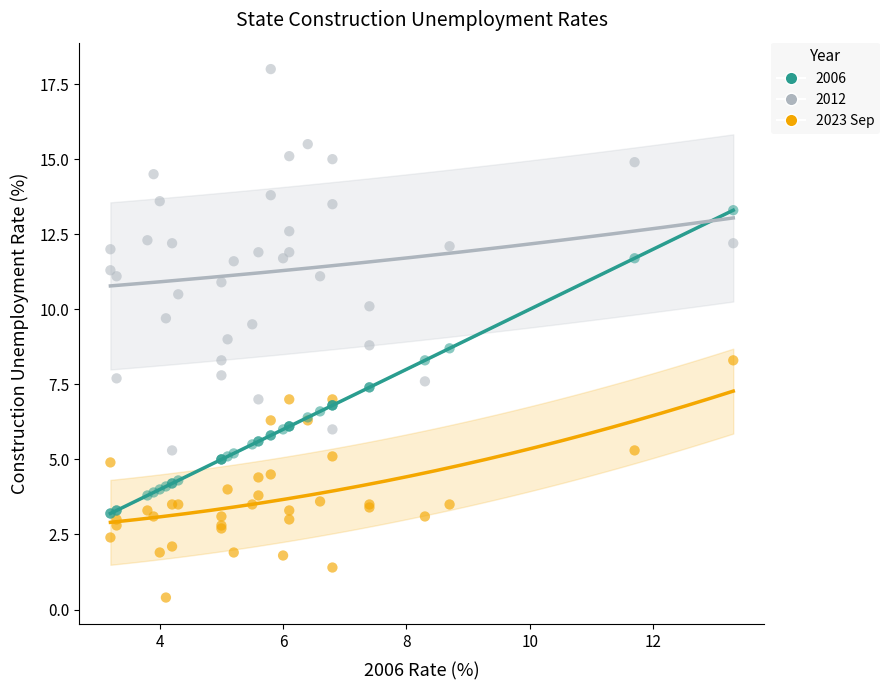

Which series reaches the maximum Y coordinate?

2012